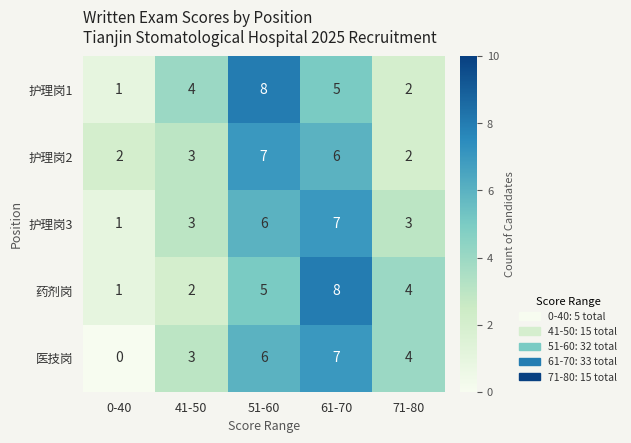

The 护理岗2 series shows 4 at 51-60. True or false?

False